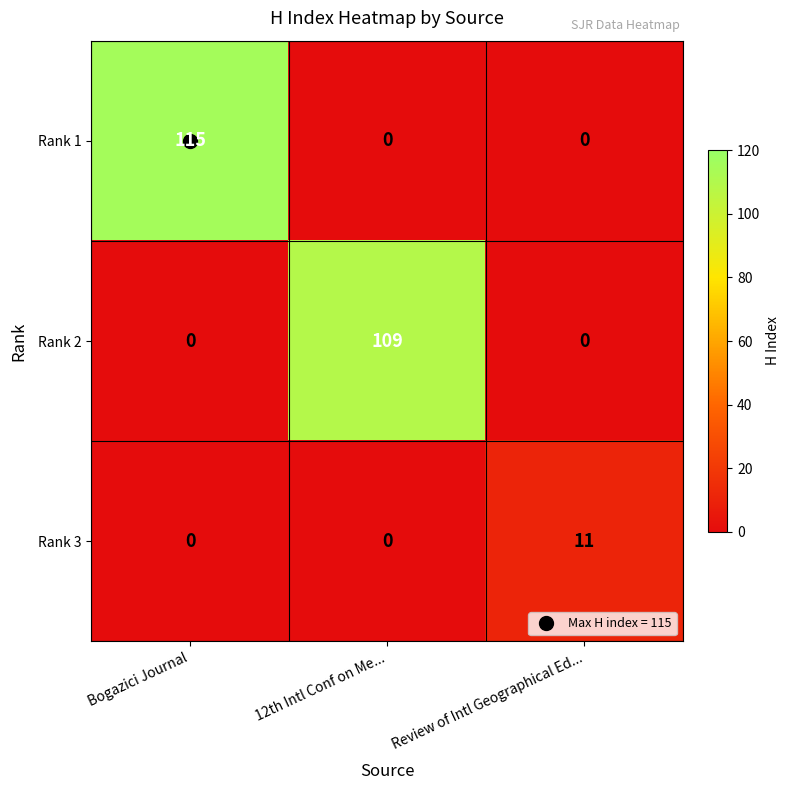

Rank the series by their maximum value, from highest to lowest.

Rank 1, Rank 2, Rank 3